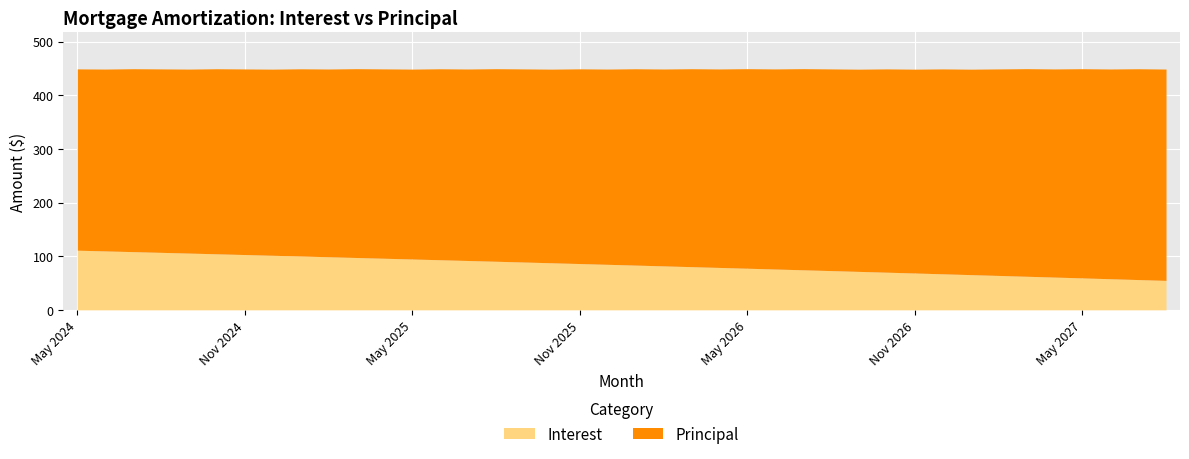

What is the sum of all Principal values?

14616.0